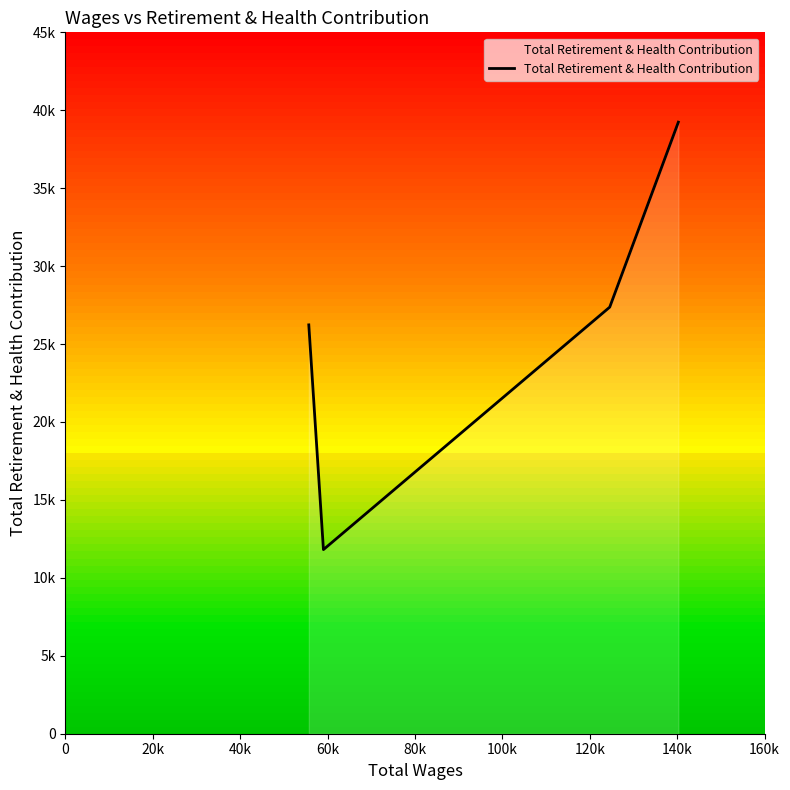

Does the chart have visible grid lines?

No